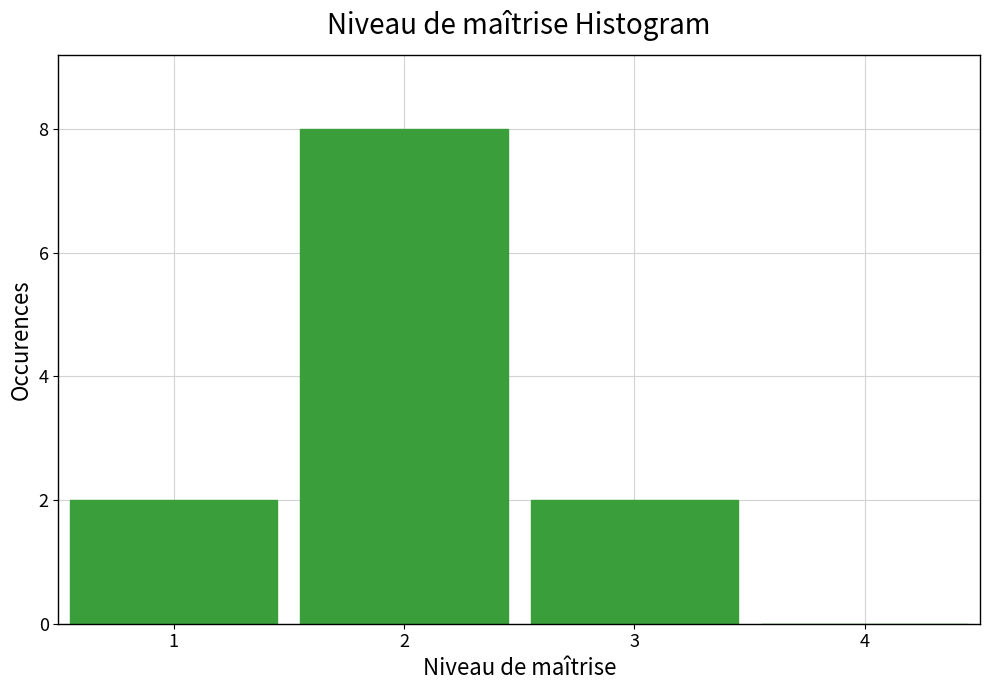

Over which range of the x-axis is the bar tallest?

1.5 to 2.5